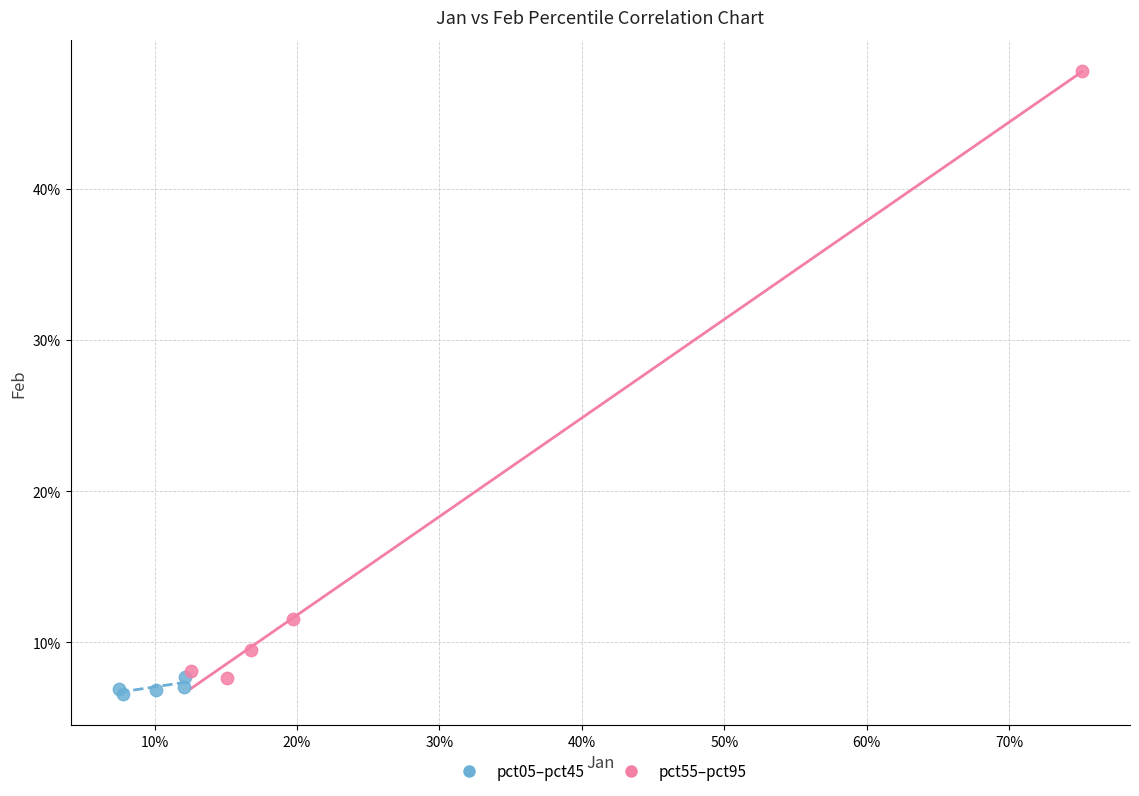

What are all the series names shown in the legend?

pct05–pct45, pct55–pct95